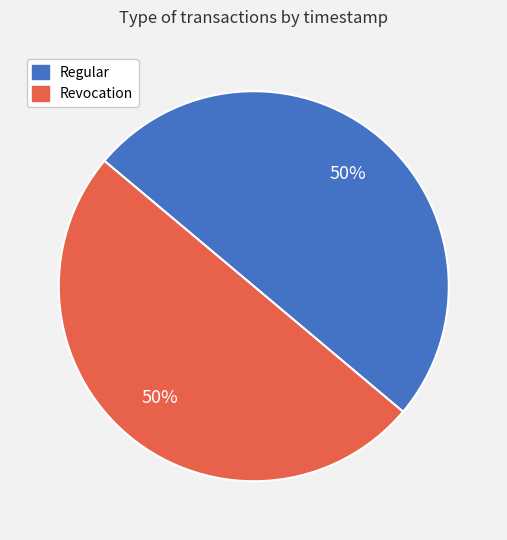

To the nearest percent, what percentage of the pie is Revocation?

50%